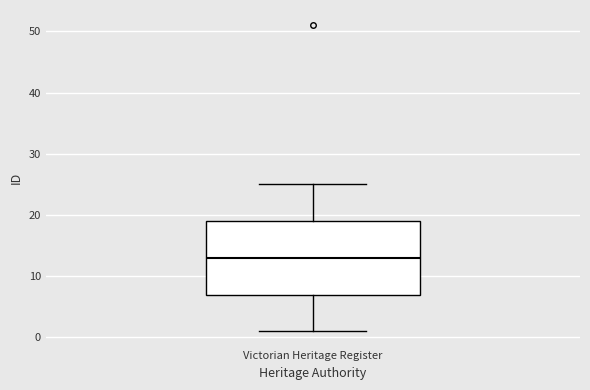

Where is the lower edge of the box for Victorian Heritage Register on the y-axis? The values are not printed on the chart, so give them approximately, as read against the axis.

7